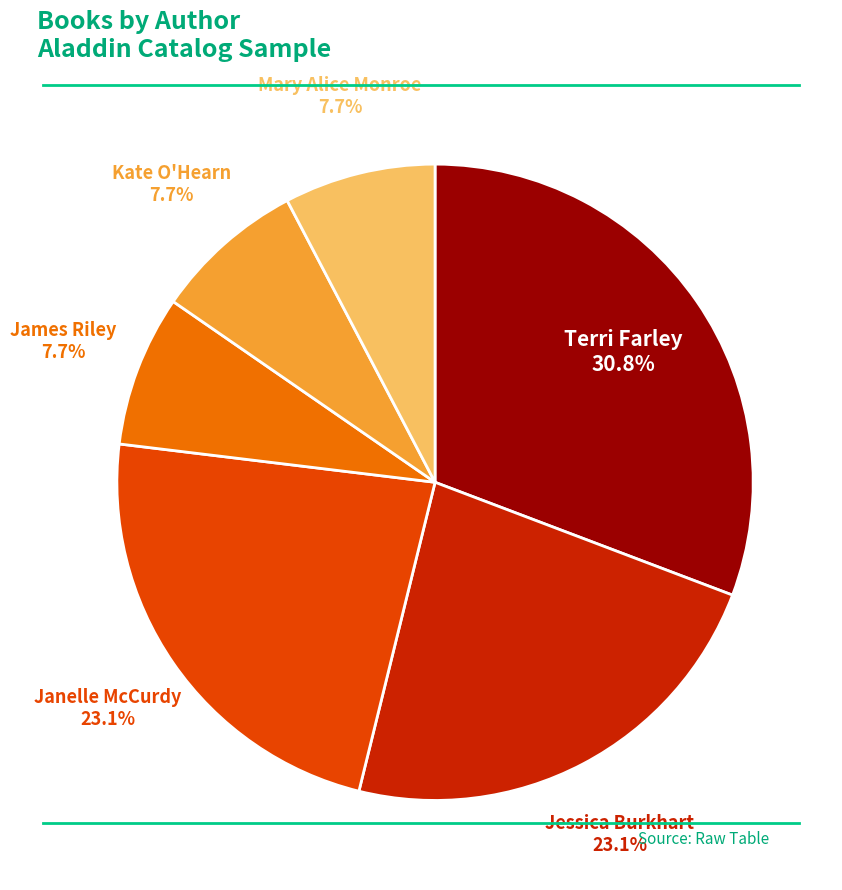

How much of the chart is everything except Mary Alice Monroe?

92.3%